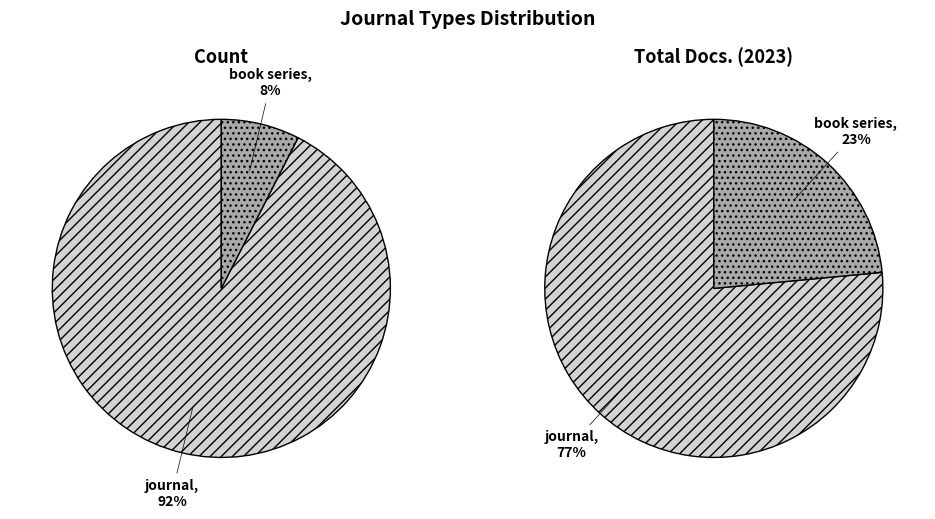

Which category has the smallest portion of the pie?

book series